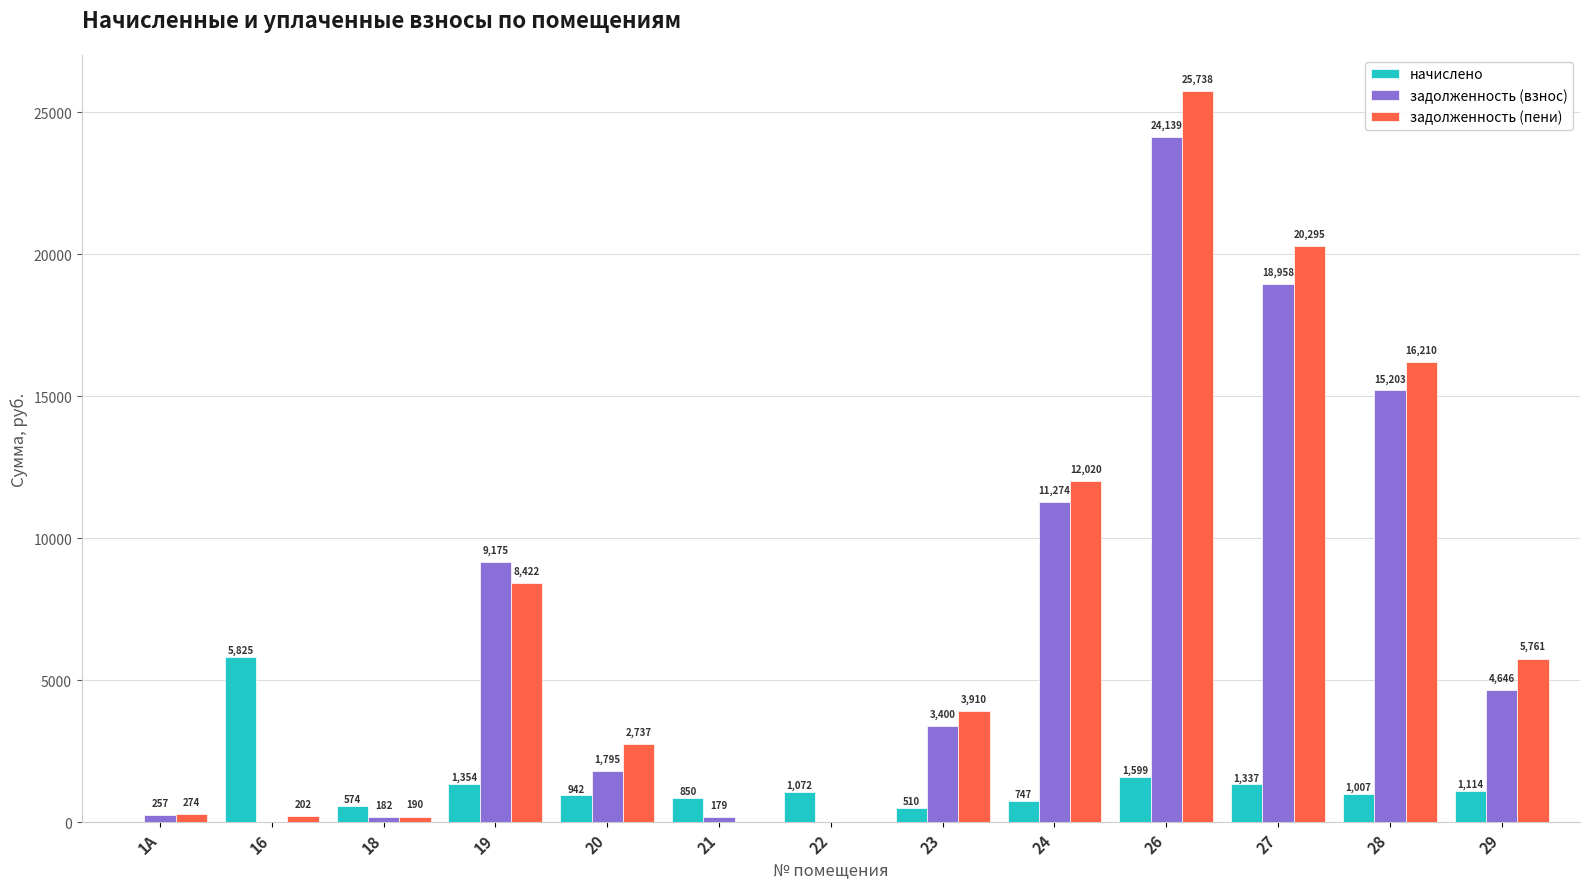

Is it true that задолженность (пени) equals 12372.5 at 26?

False